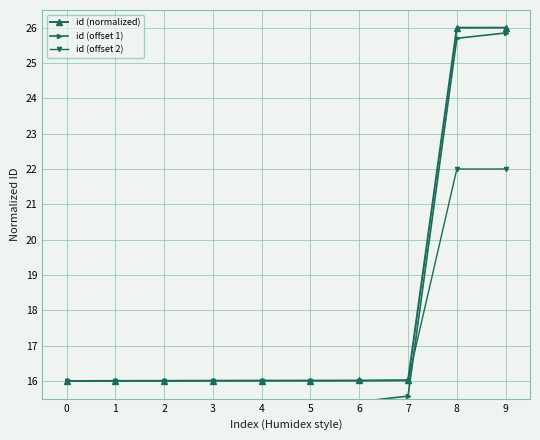

Read the id (offset 1) value at 5.

15.3